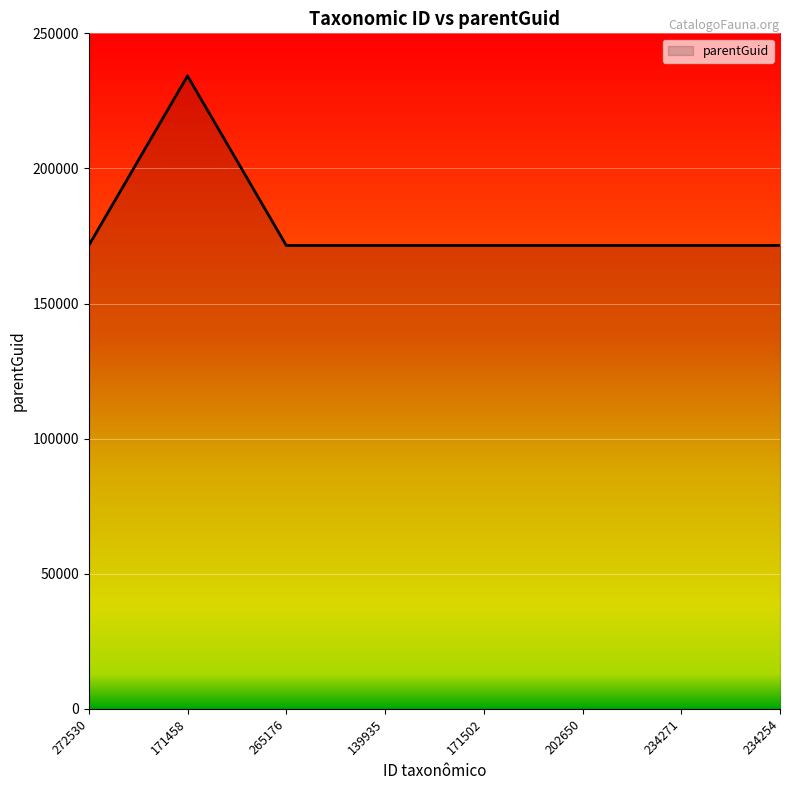

Approximately how many times larger is the value at 202650 compared to 265176?

1.0